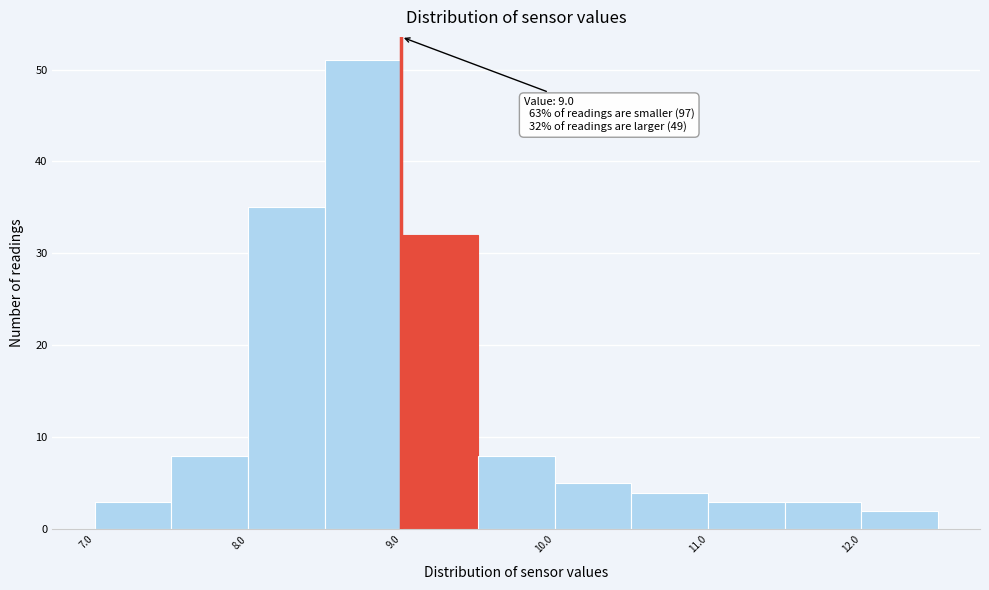

Over which range of the x-axis is the bar tallest?

8.5 to 9.0